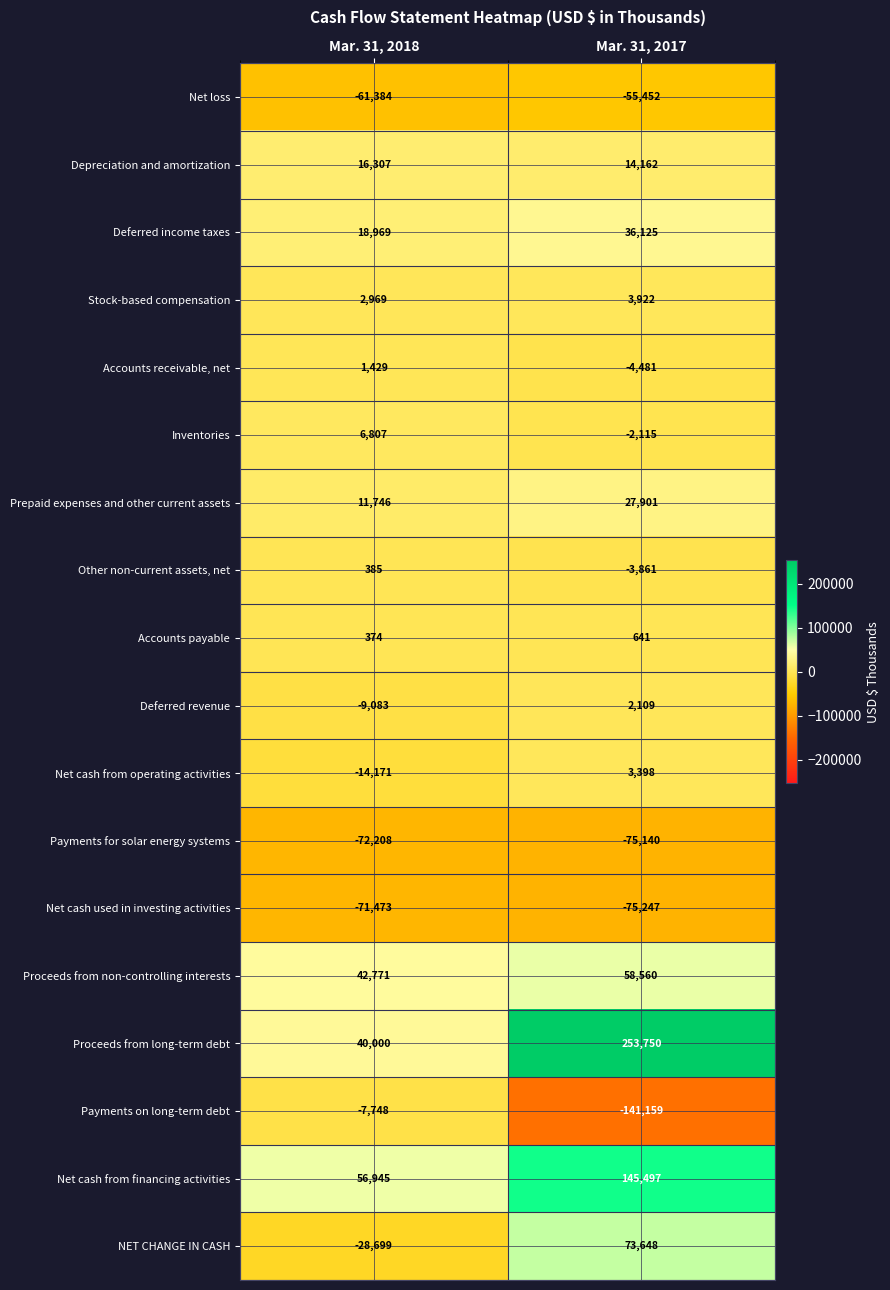

What is the difference between the Prepaid expenses and other current assets values at Mar. 31, 2017 and Mar. 31, 2018?

16155